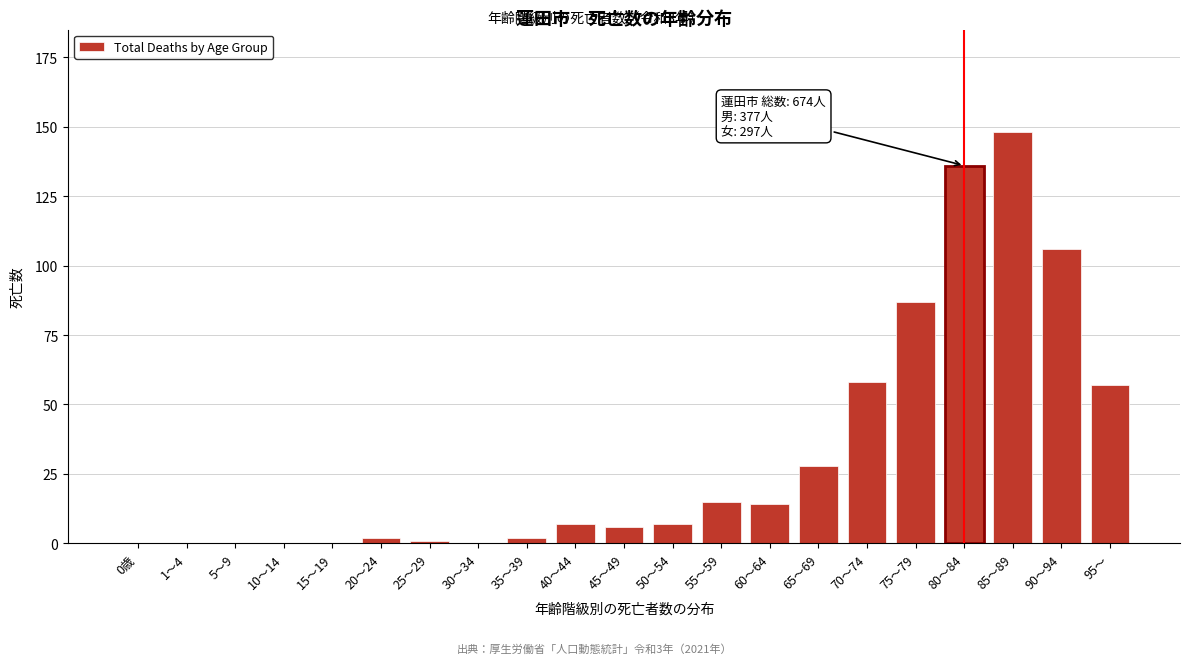

Reading left to right, list all the values displayed in this chart.

0歳=0	1～4=0	5～9=0	10～14=0	15～19=0	20～24=2	25～29=1	30～34=0	35～39=2	40～44=7	45～49=6	50～54=7	55～59=15	60～64=14	65～69=28	70～74=58	75～79=87	80～84=136	85～89=148	90～94=106	95～=57